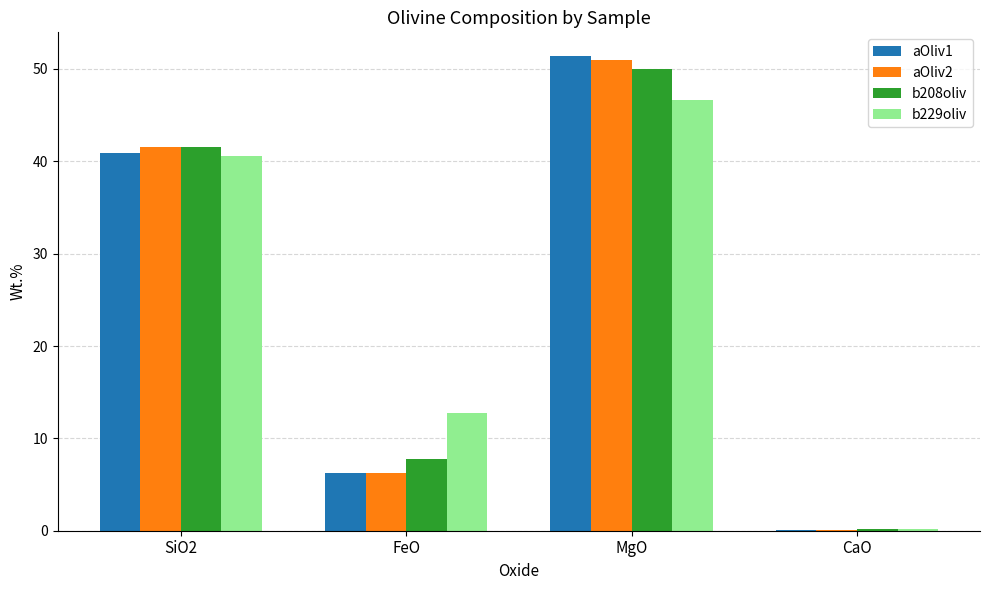

What is the sum of all b208oliv values?

99.4